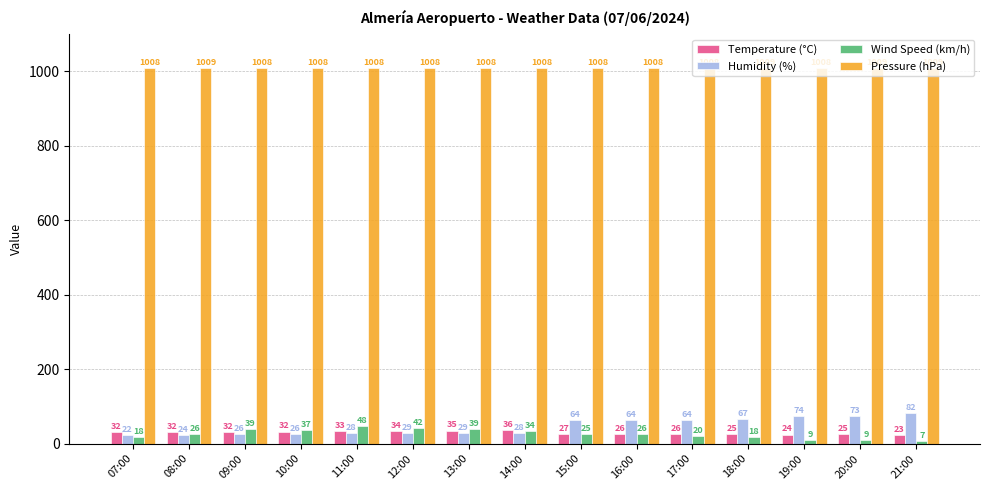

How many values in the Temperature (°C) series exceed 31?

8